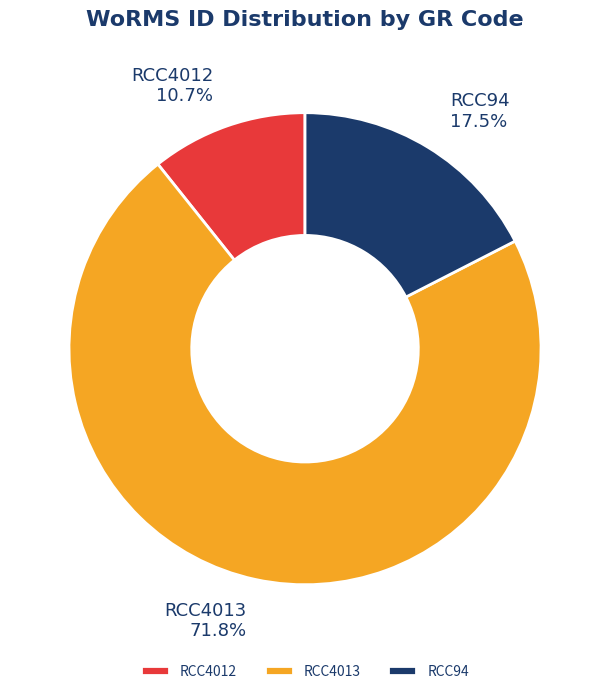

Does RCC4012 represent more than half of the total?

No